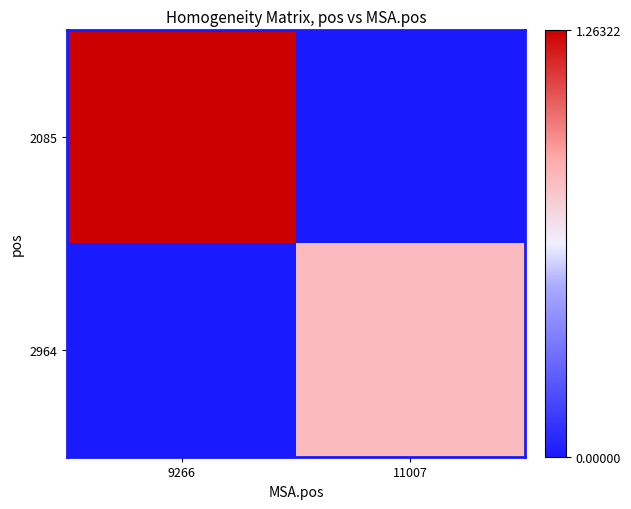

What is the greatest value displayed?

1.3